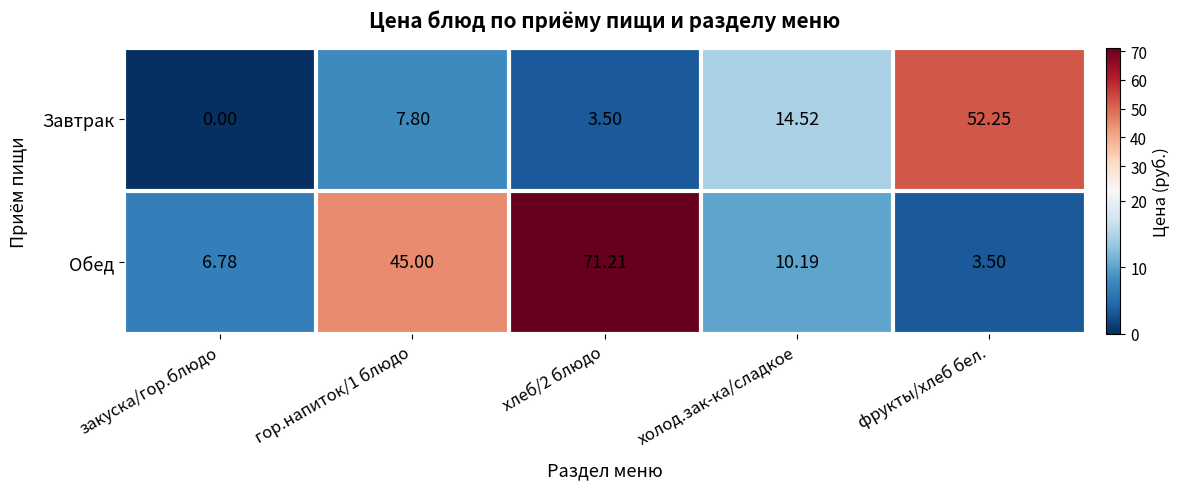

List the series in order of their overall mean, highest first.

Обед, Завтрак